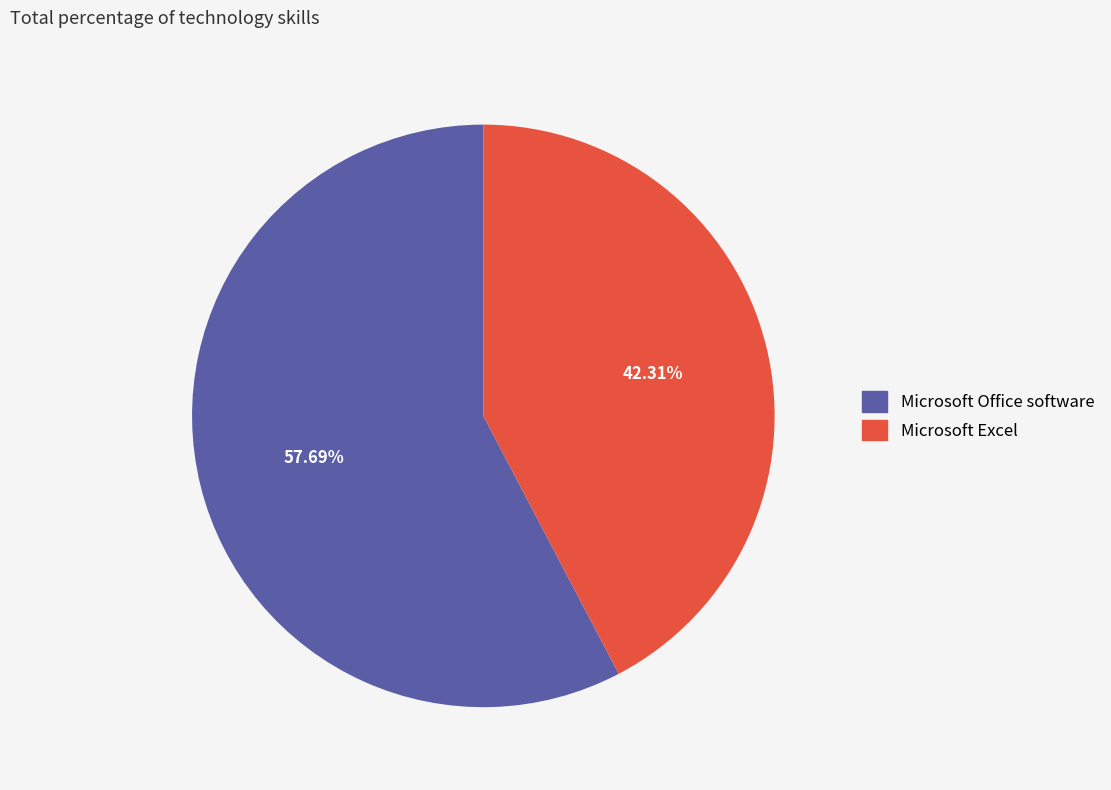

What is the total percentage of Microsoft Office software and Microsoft Excel?

100.0%